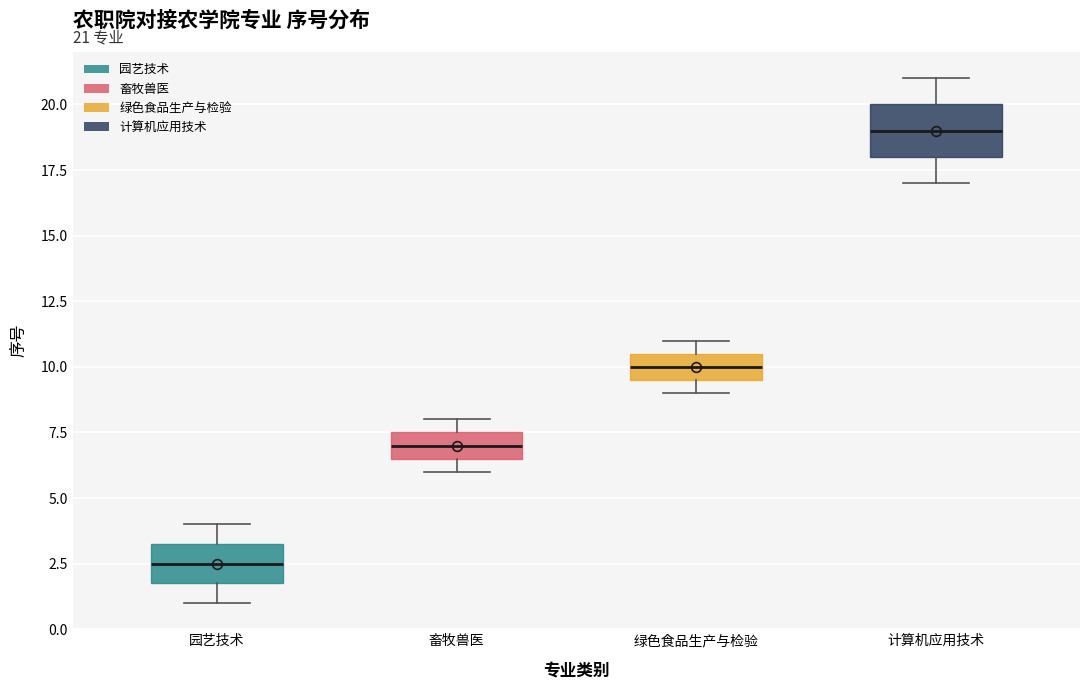

Which box's median line is the highest?

计算机应用技术